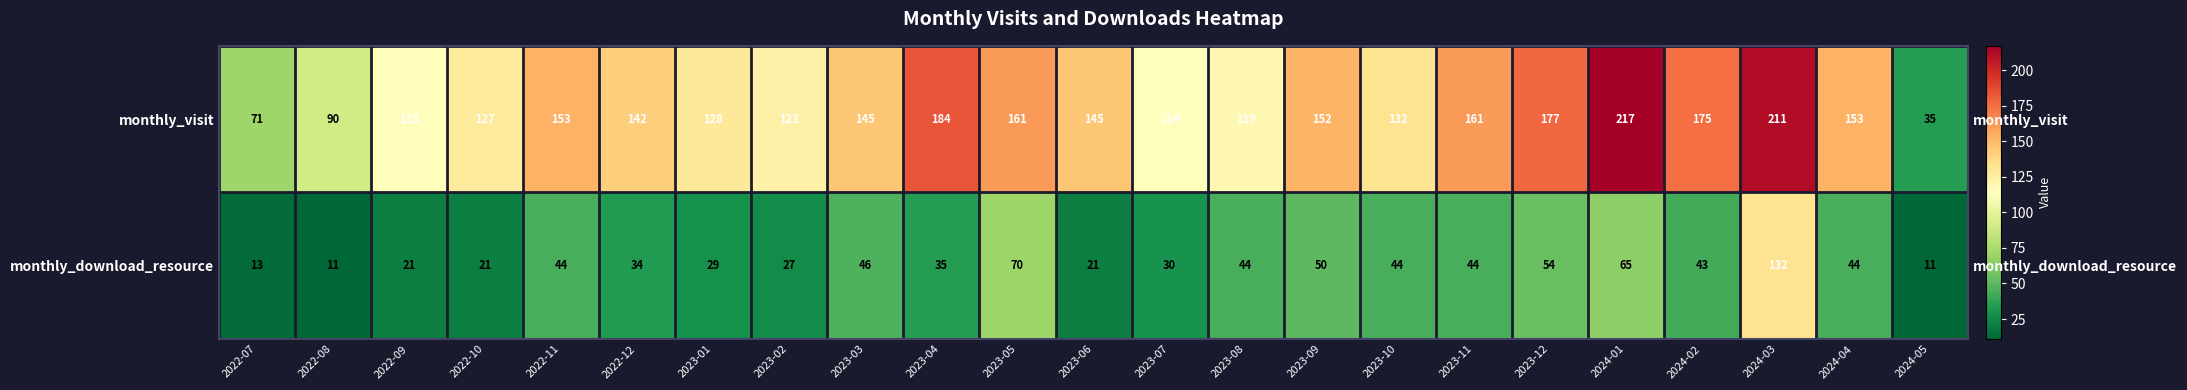

How many categories are shown in the chart?

23